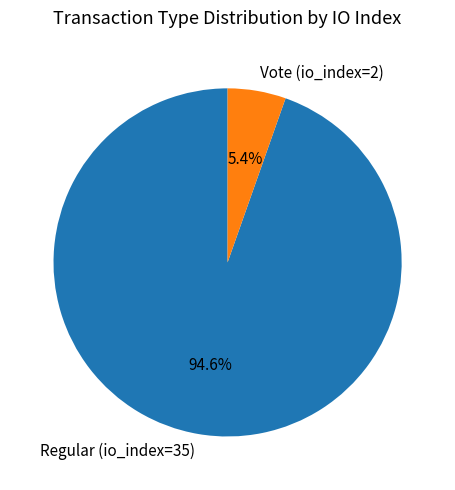

Which category accounts for the majority?

Regular (io_index=35)